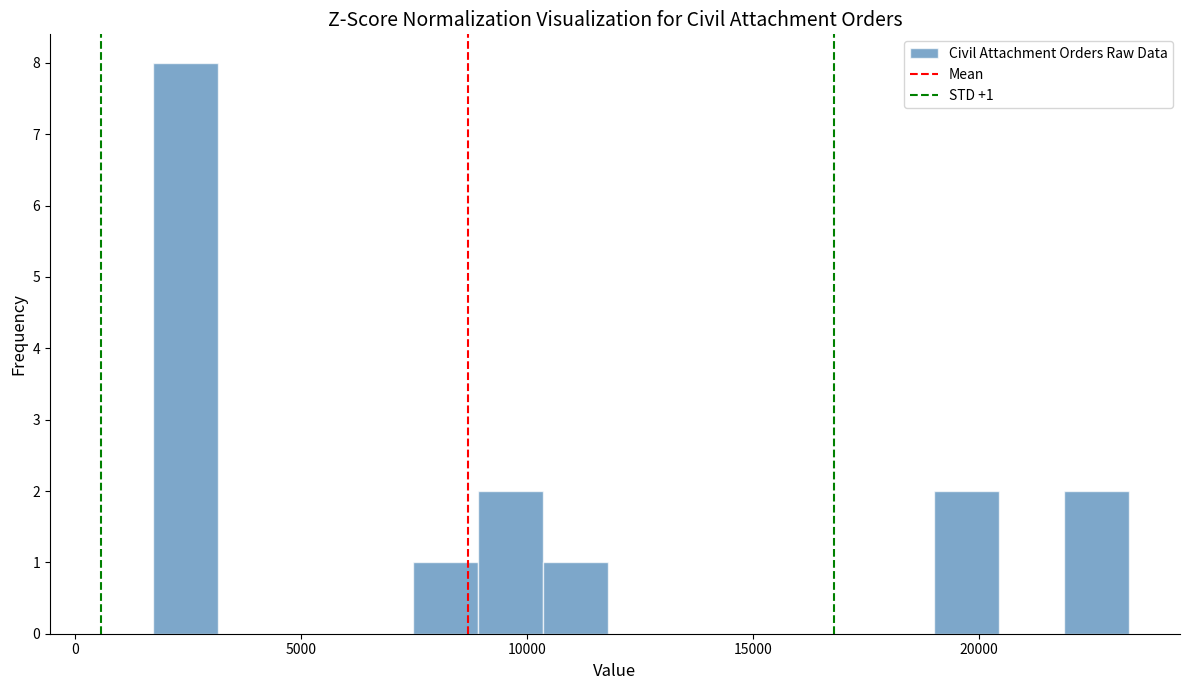

Around what value on the x-axis is the tallest bar? Give the approximate position of its centre, as read against the axis.

2500